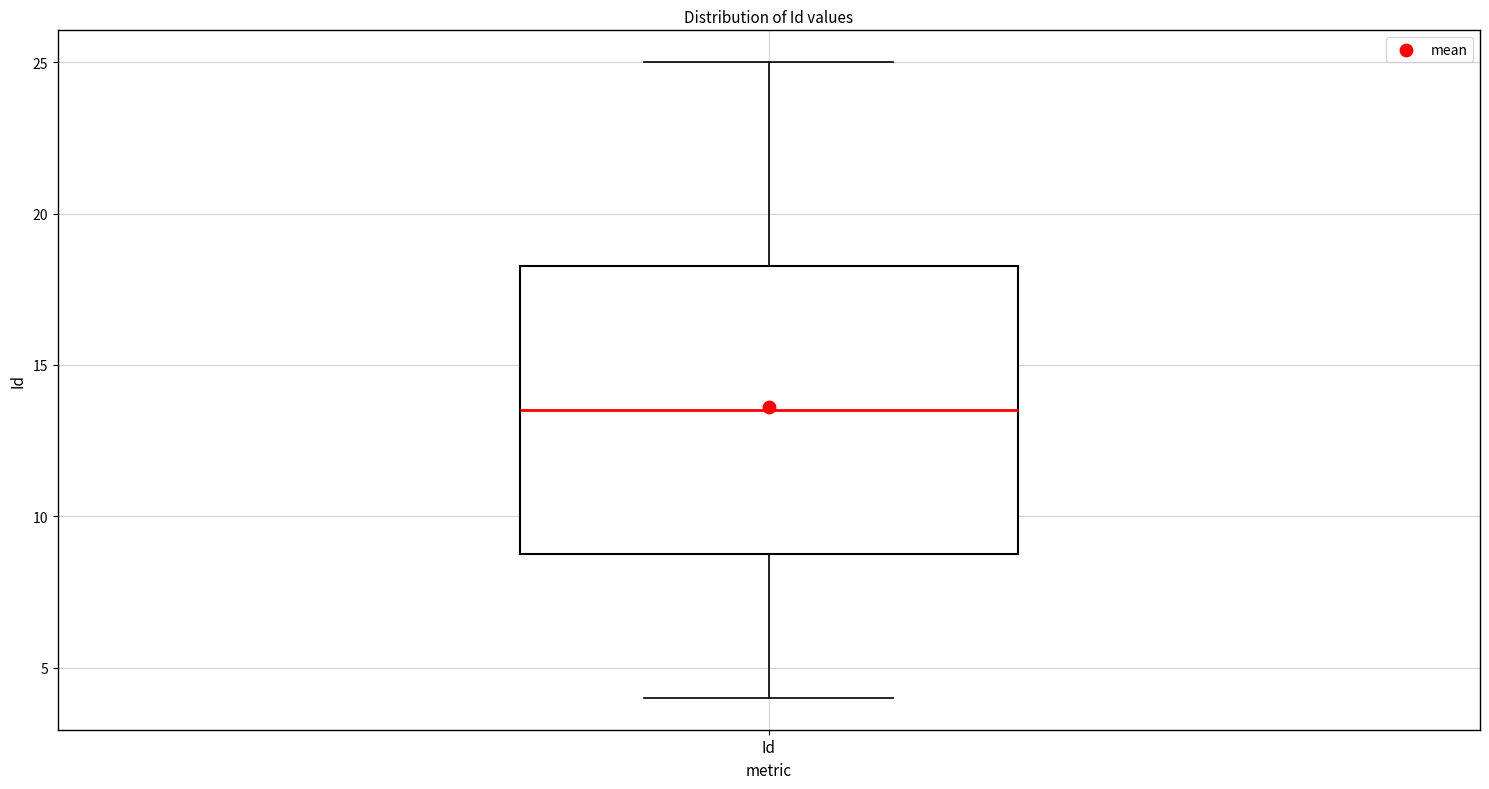

Where does the median line of the box for Id sit on the y-axis? The values are not printed on the chart, so give them approximately, as read against the axis.

13.5